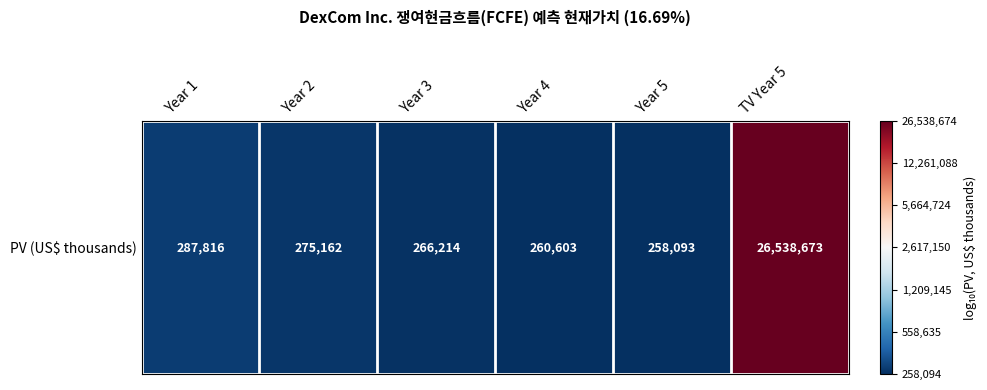

The chart shows a value of 5.4 at Year 5. True or false?

True